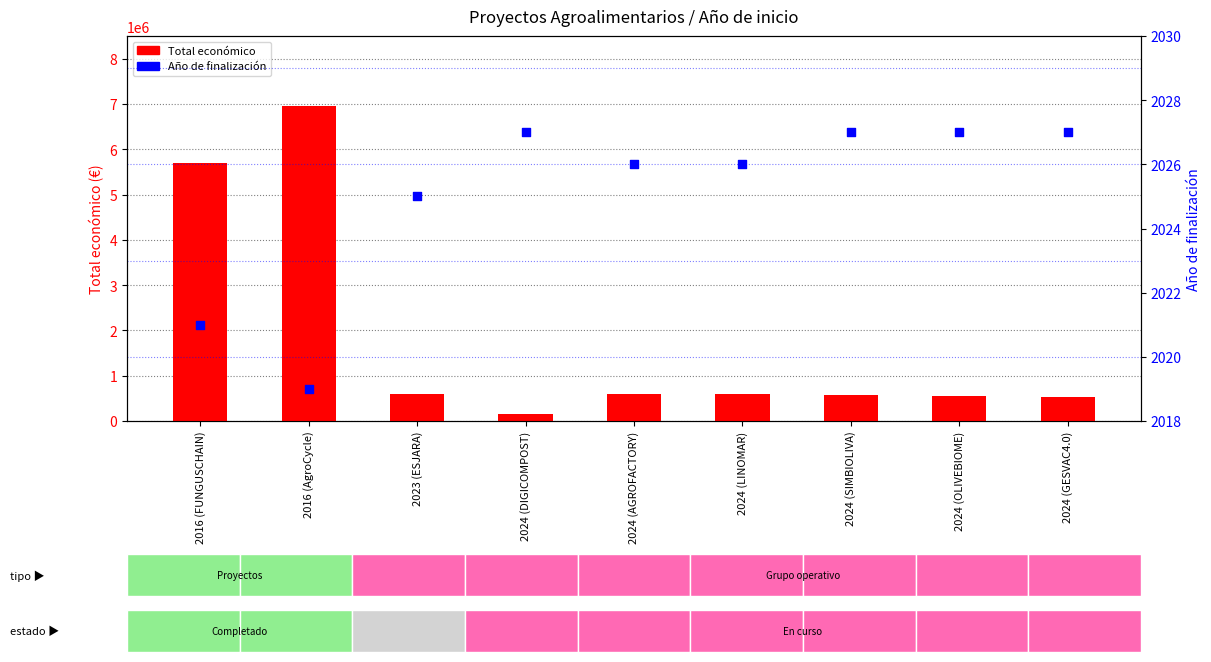

What is the total value across all series at 2016 (AgroCycle)?

6962312